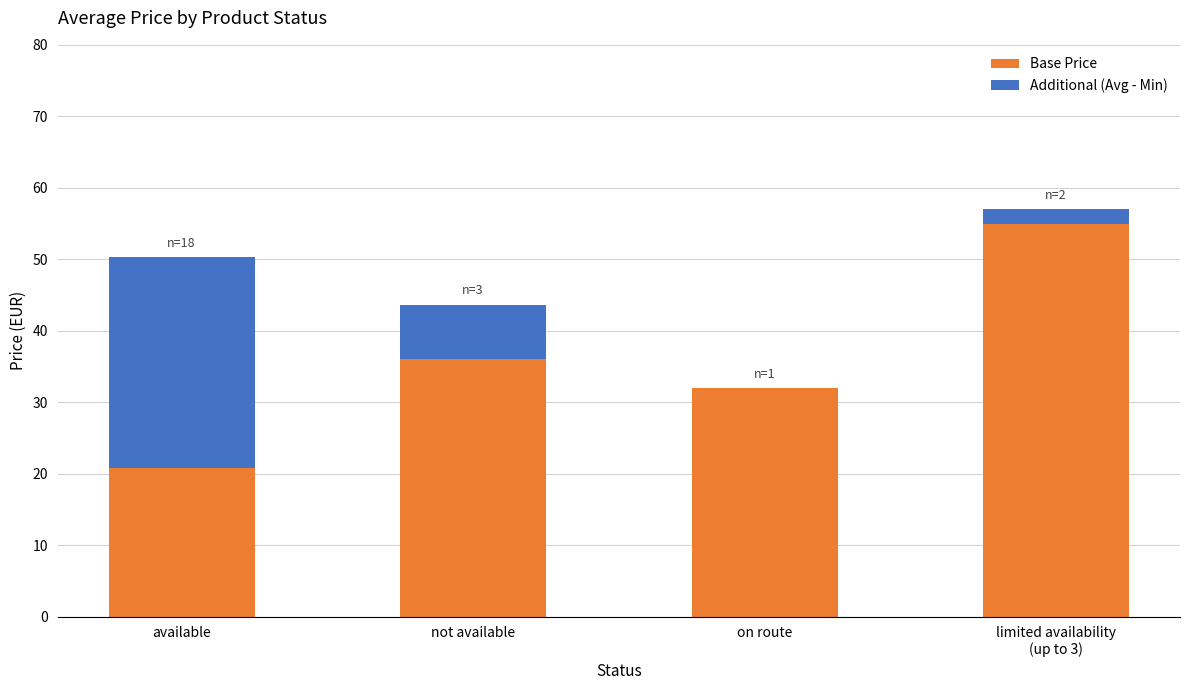

What is the average value of the Base Price series?

35.9